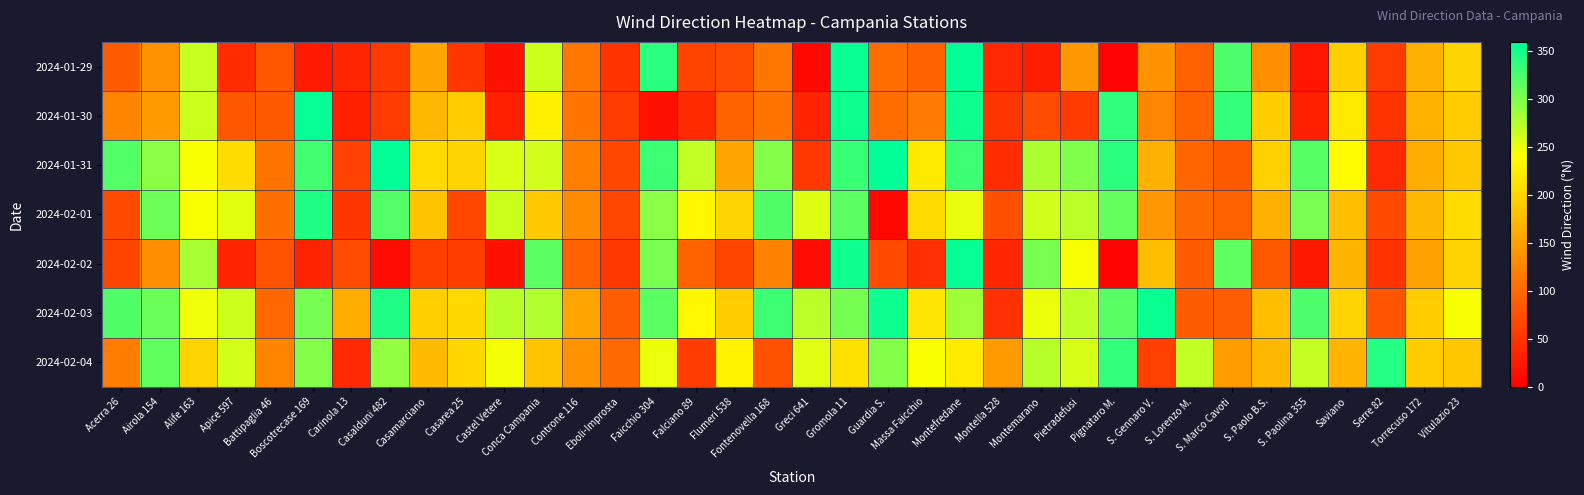

At how many categories does at least one series exceed 204?

29